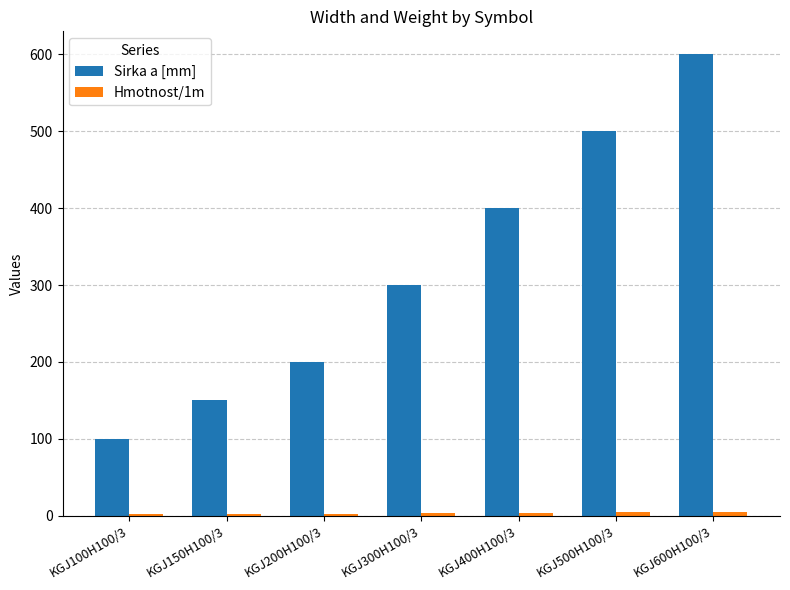

Which category has the highest value in the Sirka a [mm] series?

KGJ600H100/3